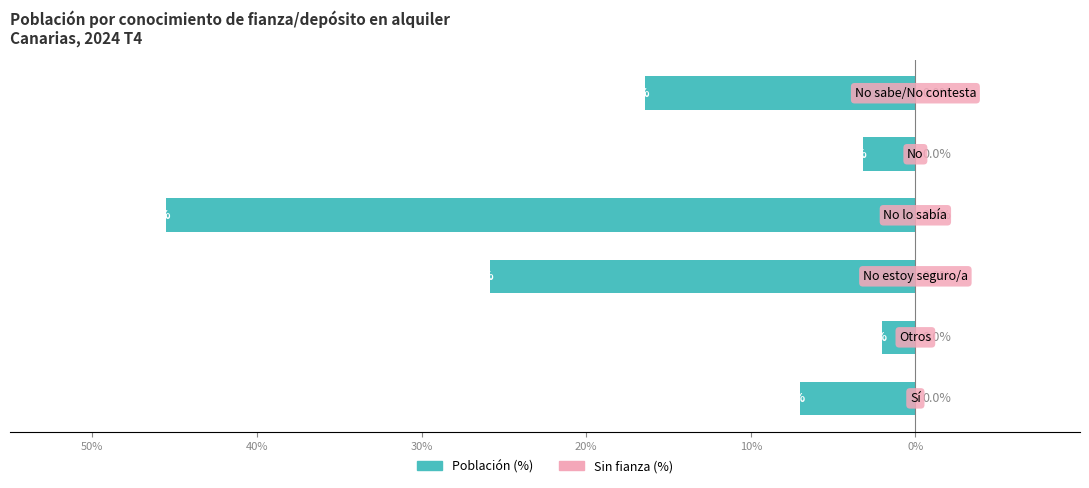

Are the bars horizontal?

Yes